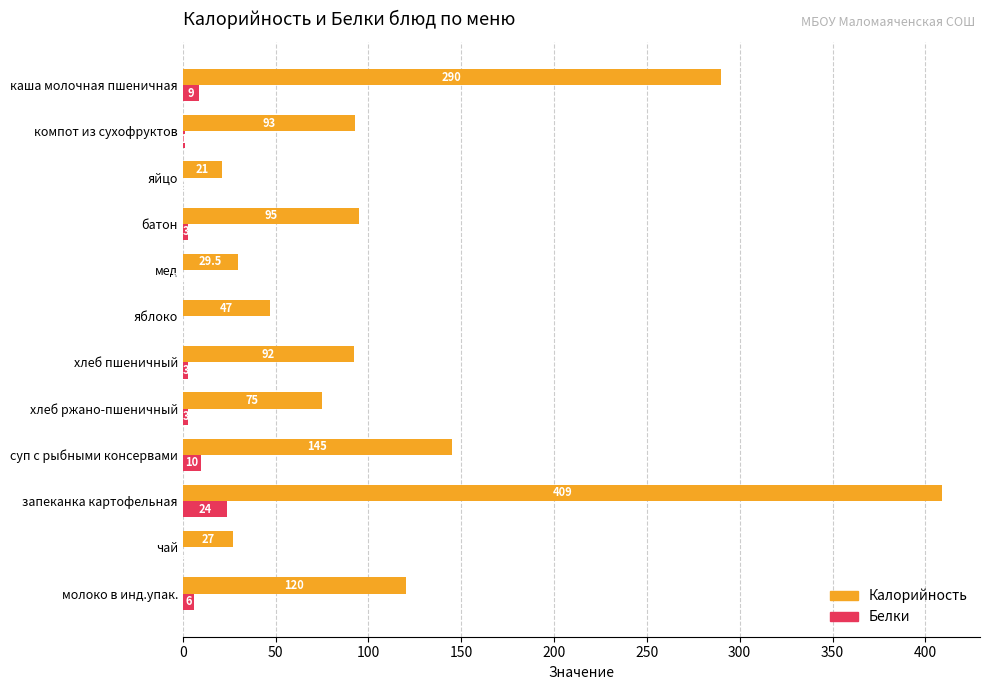

At which label is Белки closest to 12?

суп с рыбными консервами